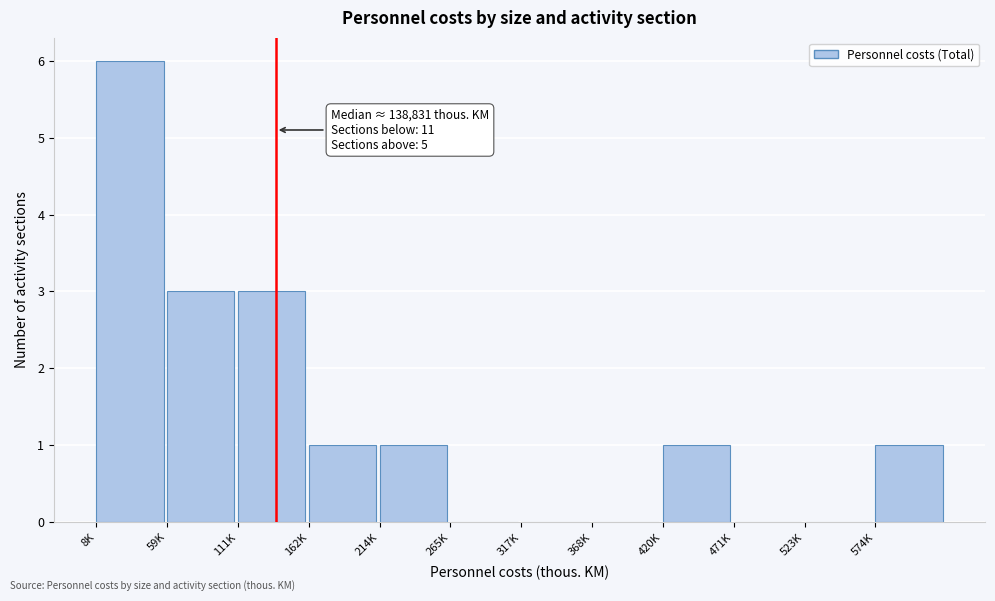

Reading left to right, extract all data points from this chart.

8K=6	59K=3	111K=3	162K=1	214K=1	265K=0	317K=0	368K=0	420K=1	471K=0	523K=0	574K=1